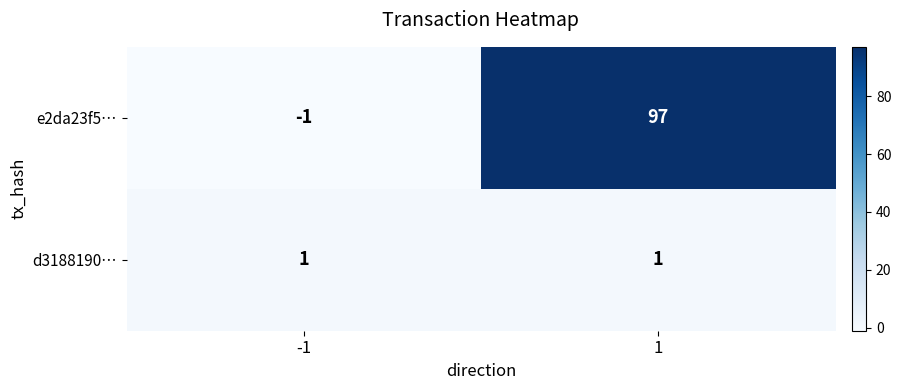

What is the approximate value of e2da23f5… at 1, to the nearest 5?

95